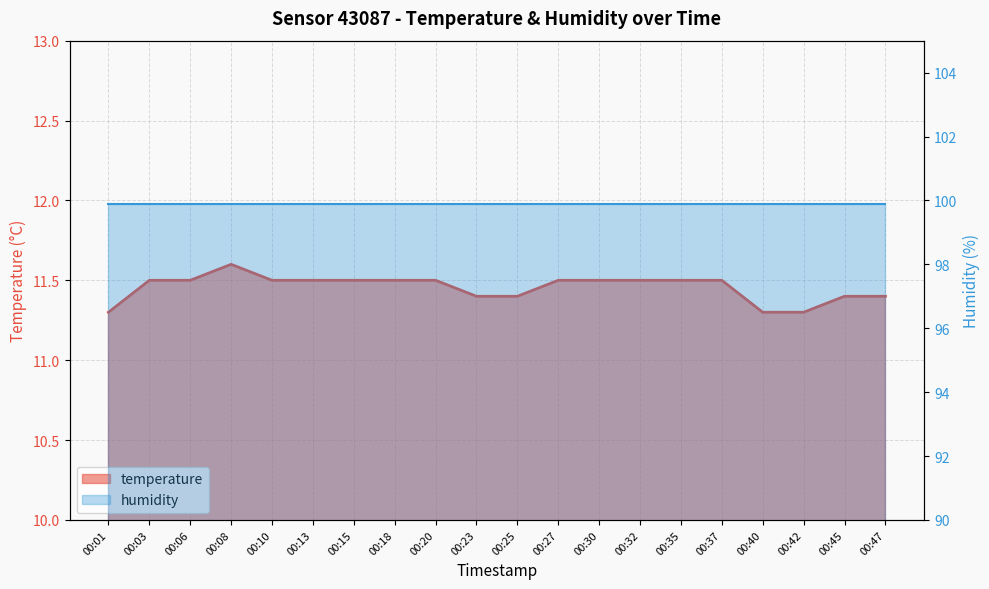

Reading left to right, what are all the values shown in this chart?

00:01=11.3	00:03=11.5	00:06=11.5	00:08=11.6	00:10=11.5	00:13=11.5	00:15=11.5	00:18=11.5	00:20=11.5	00:23=11.4	00:25=11.4	00:27=11.5	00:30=11.5	00:32=11.5	00:35=11.5	00:37=11.5	00:40=11.3	00:42=11.3	00:45=11.4	00:47=11.4